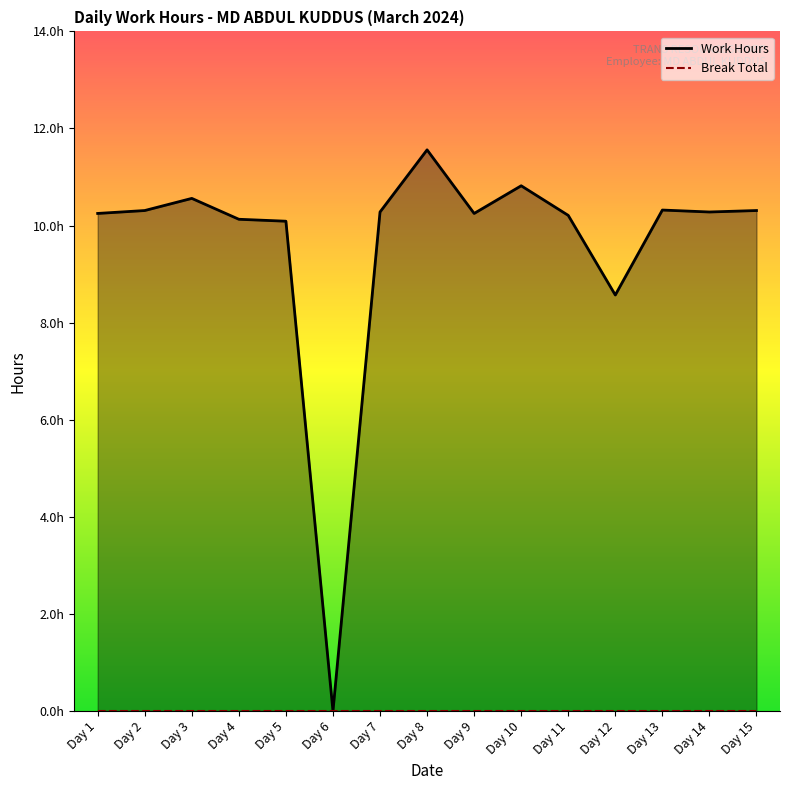

True or false: Work Hours has a value of 10.3 at Day 2.

True